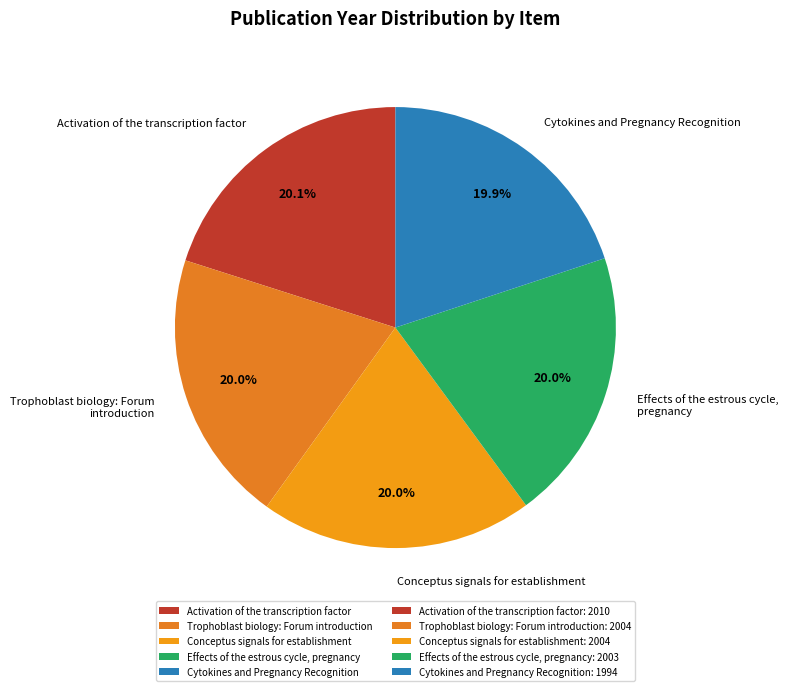

To the nearest percent, what is the combined percentage of Trophoblast biology: Forum introduction and Activation of the transcription factor?

40%